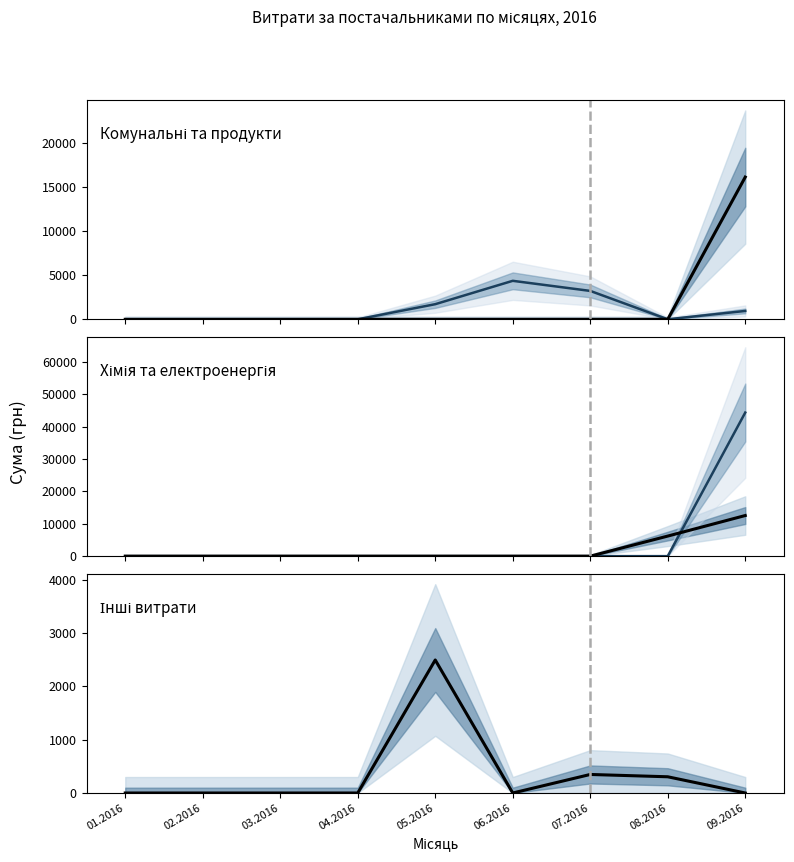

Reading right to left, what are all the values shown in this chart?

Продукти харчування медіана: 950.0	0.0	3223.0	4369.0	1717.1	0.0	0.0	0.0	0.0
Комунальні послуги медіана: 16145.8	0.0	0.0	0.0	0.0	0.0	0.0	0.0	0.0
Електроенергія медіана: 44400.2	0.0	0.0	0.0	0.0	0.0	0.0	0.0	0.0
Хімія та медикаменти медіана: 12560.3	6207.8	0.0	0.0	0.0	0.0	0.0	0.0	0.0
Інші медіана: 0.0	304.5	348.0	0.0	2497.1	0.0	0.0	0.0	0.0